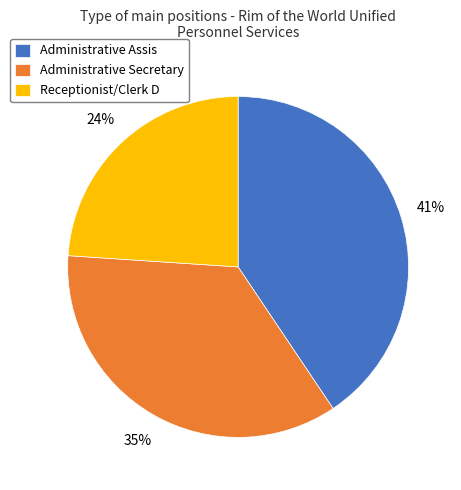

Which slice is the largest?

Administrative Assis